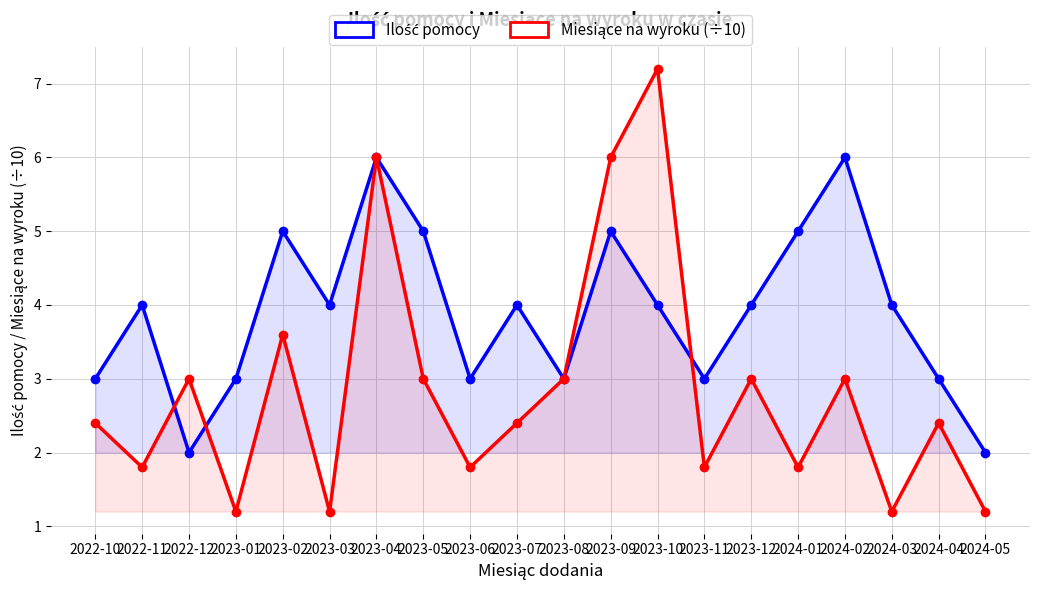

Which series has the largest total across all categories?

Ilość pomocy